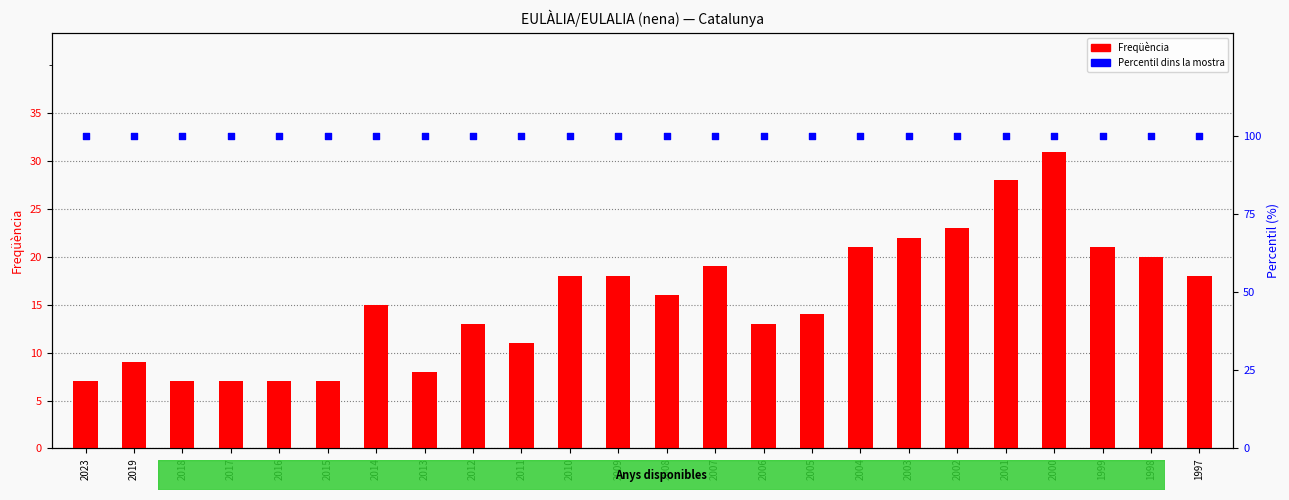

Which series has the largest total across all categories?

Percentil dins la mostra